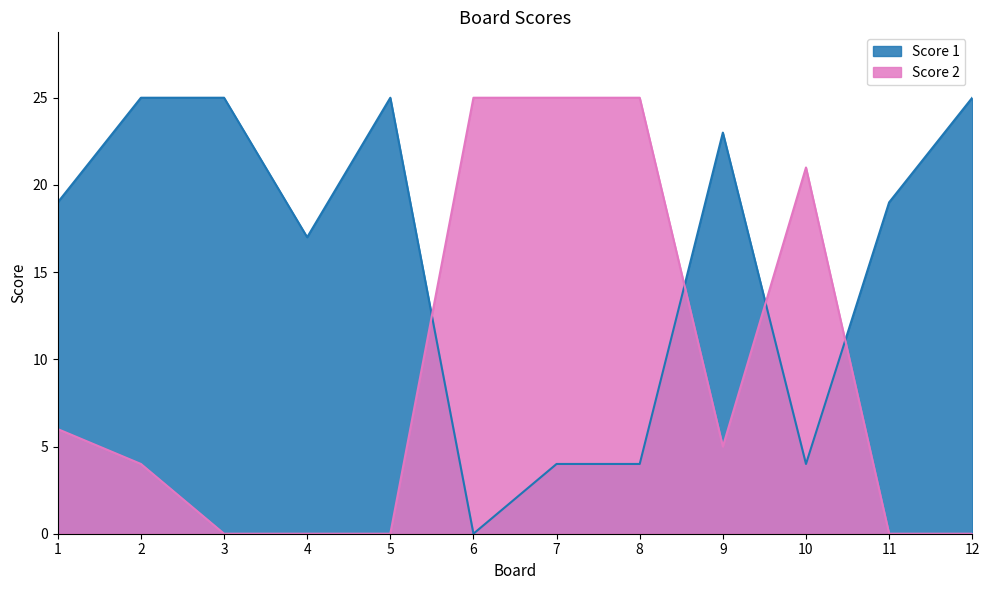

What is the sum of the Score 1 values at 4 and 3?

42